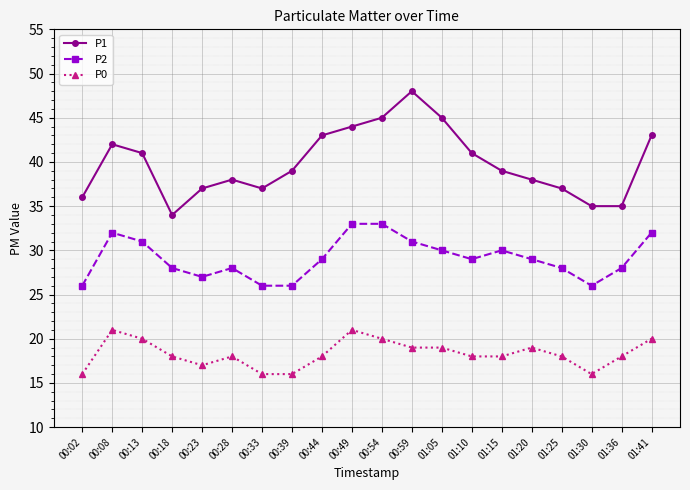

Reading left to right, what are all the values shown in this chart?

P1: 00:02=36	00:08=42	00:13=41	00:18=34	00:23=37	00:28=38	00:33=37	00:39=39	00:44=43	00:49=44	00:54=45	00:59=48	01:05=45	01:10=41	01:15=39	01:20=38	01:25=37	01:30=35	01:36=35	01:41=43
P2: 00:02=26	00:08=32	00:13=31	00:18=28	00:23=27	00:28=28	00:33=26	00:39=26	00:44=29	00:49=33	00:54=33	00:59=31	01:05=30	01:10=29	01:15=30	01:20=29	01:25=28	01:30=26	01:36=28	01:41=32
P0: 00:02=16	00:08=21	00:13=20	00:18=18	00:23=17	00:28=18	00:33=16	00:39=16	00:44=18	00:49=21	00:54=20	00:59=19	01:05=19	01:10=18	01:15=18	01:20=19	01:25=18	01:30=16	01:36=18	01:41=20